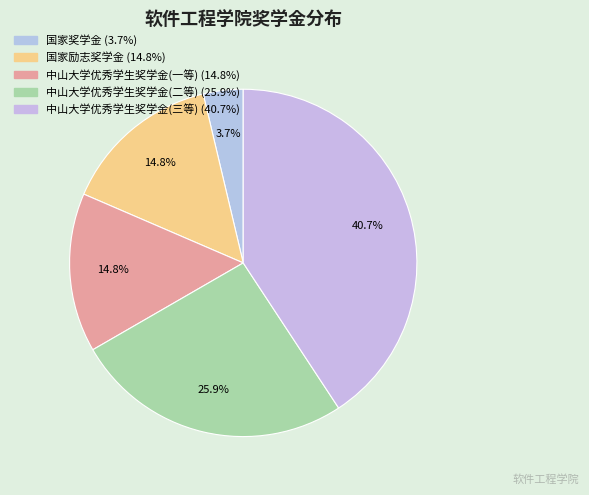

Is there a majority slice in this chart?

No